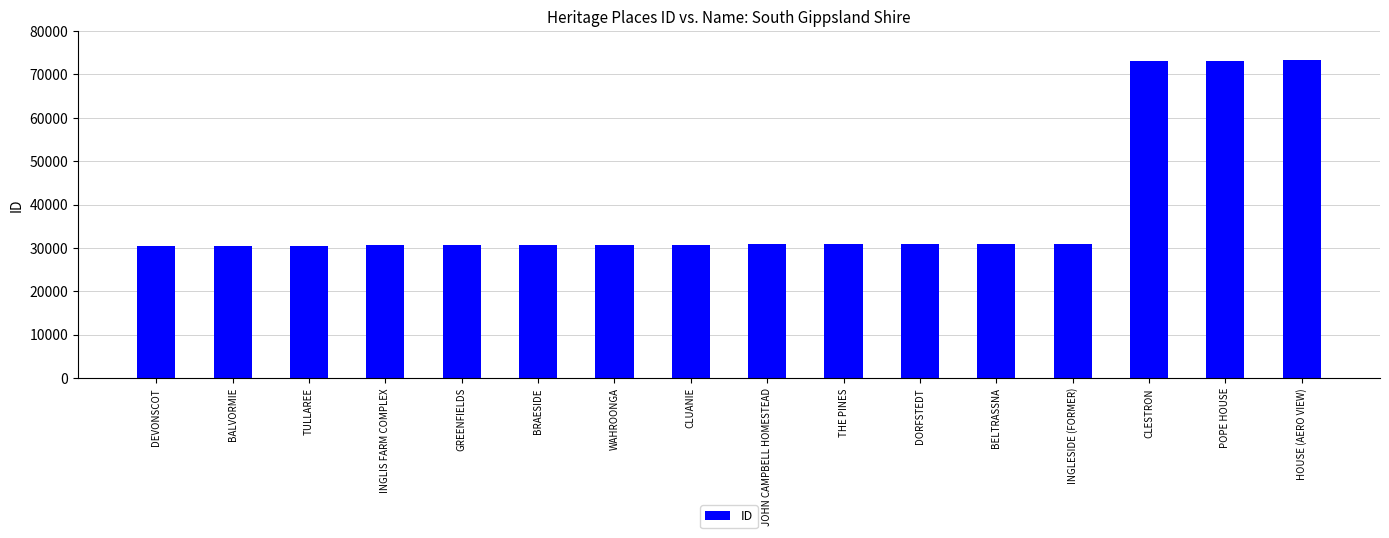

How many data points are less than 30892?

8